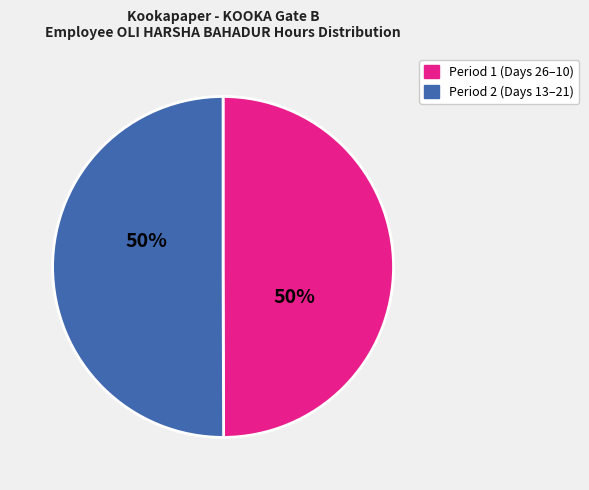

To the nearest percent, what is the average slice percentage?

50%